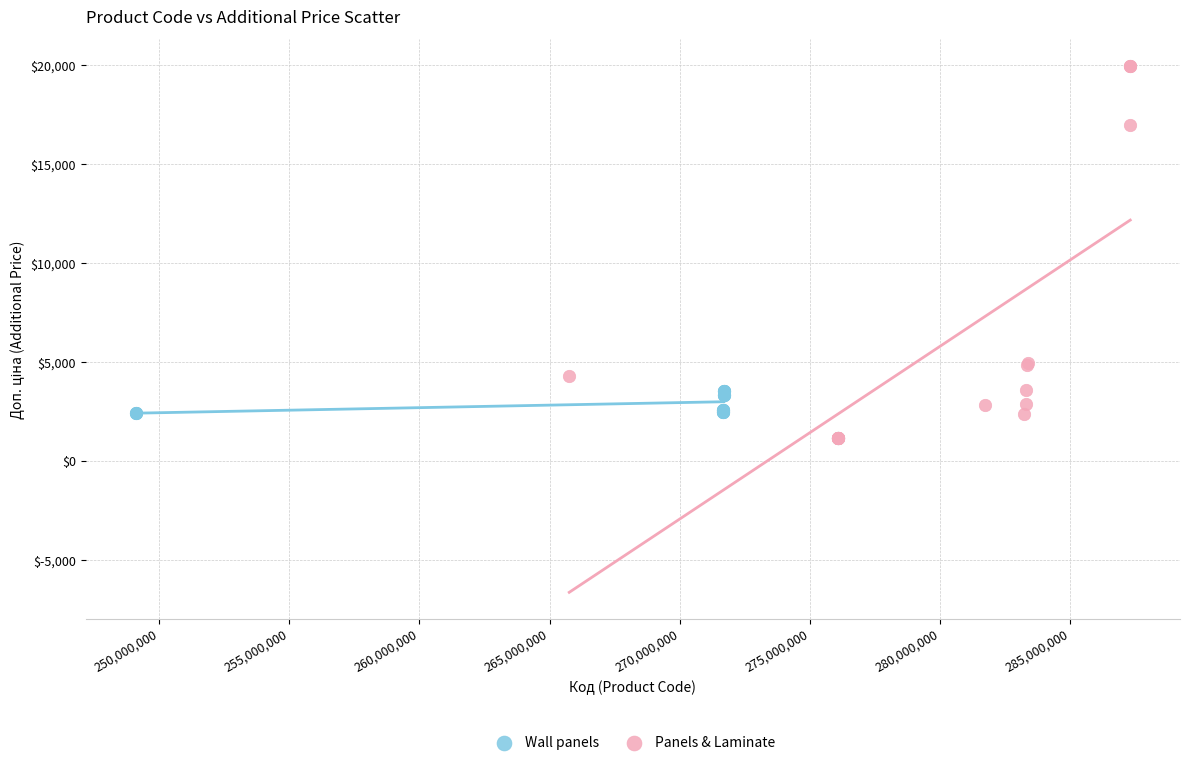

Which series contains the lowest Y value?

Panels & Laminate